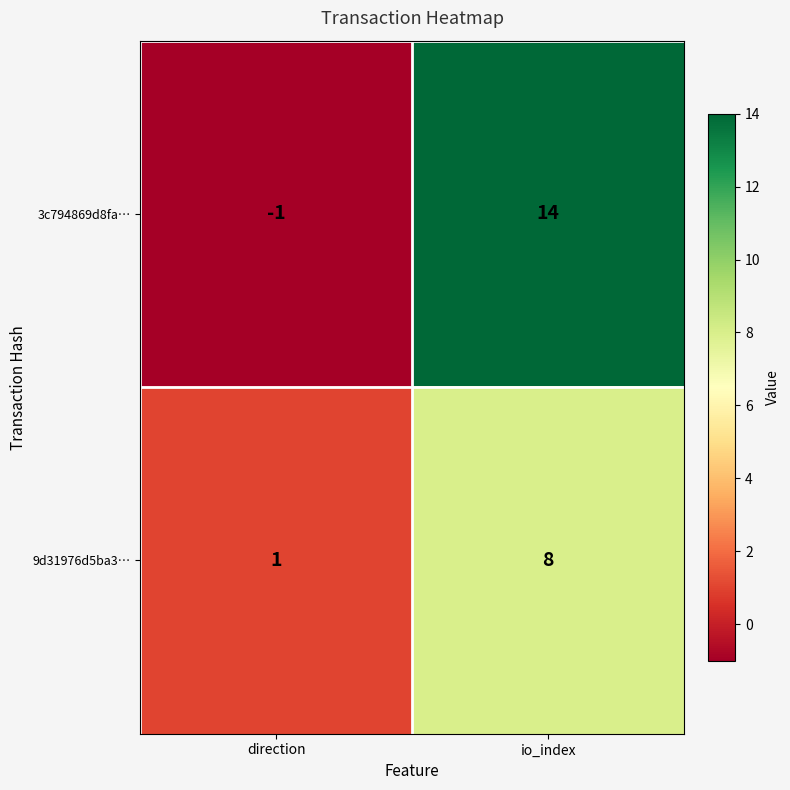

Which category has the lowest value across all series?

direction